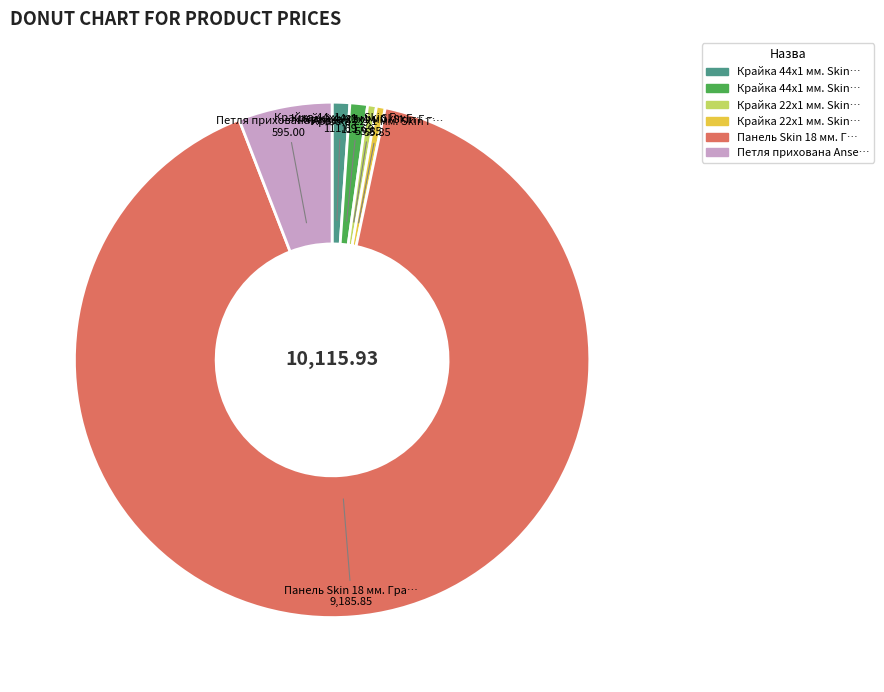

Is there any slice that represents more than half of the pie?

Yes